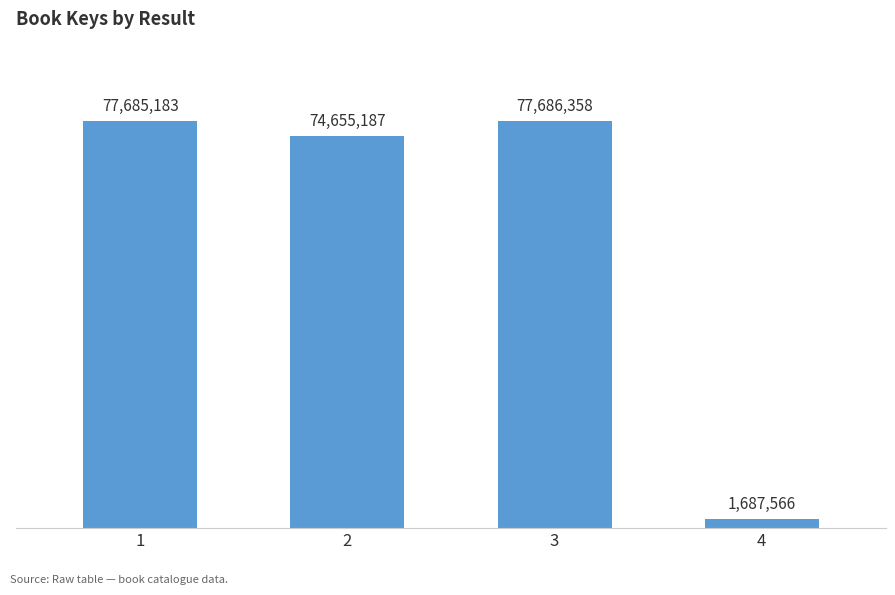

Is it true that the value at 2 is 74655187?

True